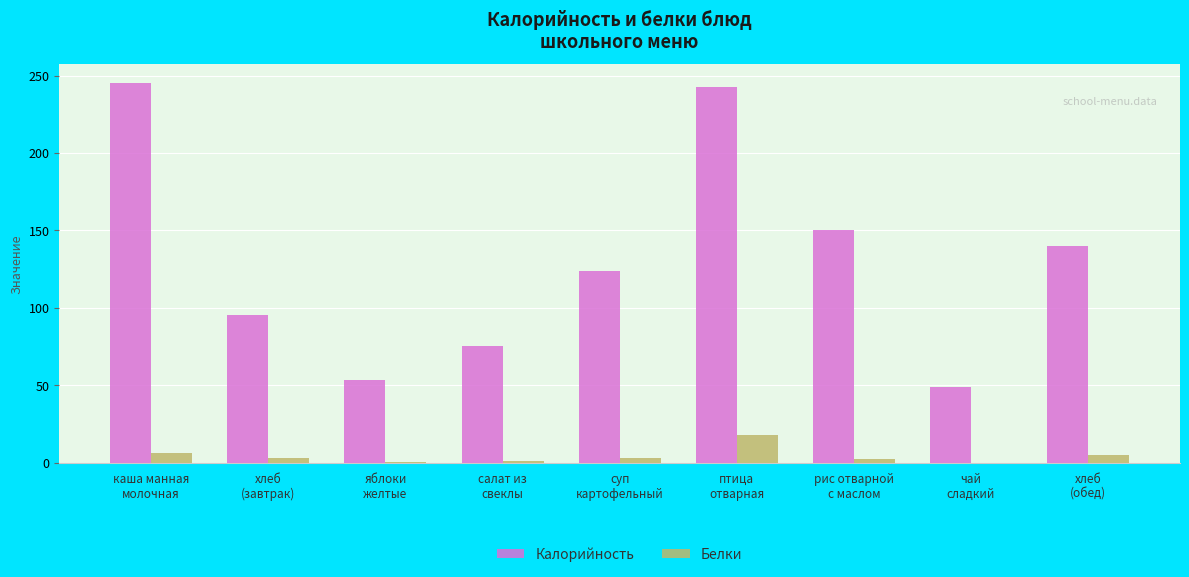

Which series has the largest total across all categories?

Калорийность